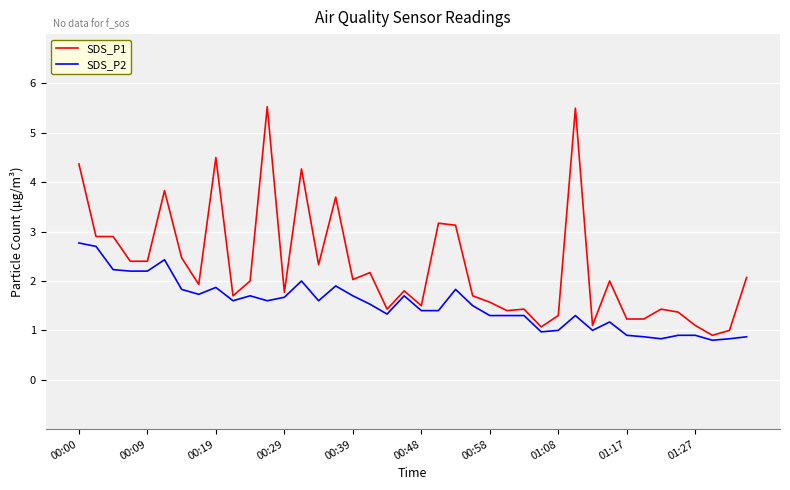

Does the chart have visible grid lines?

Yes